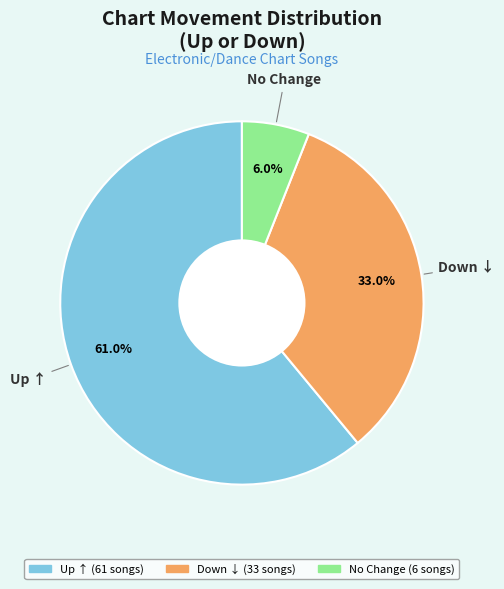

Is there any slice that represents more than half of the pie?

Yes